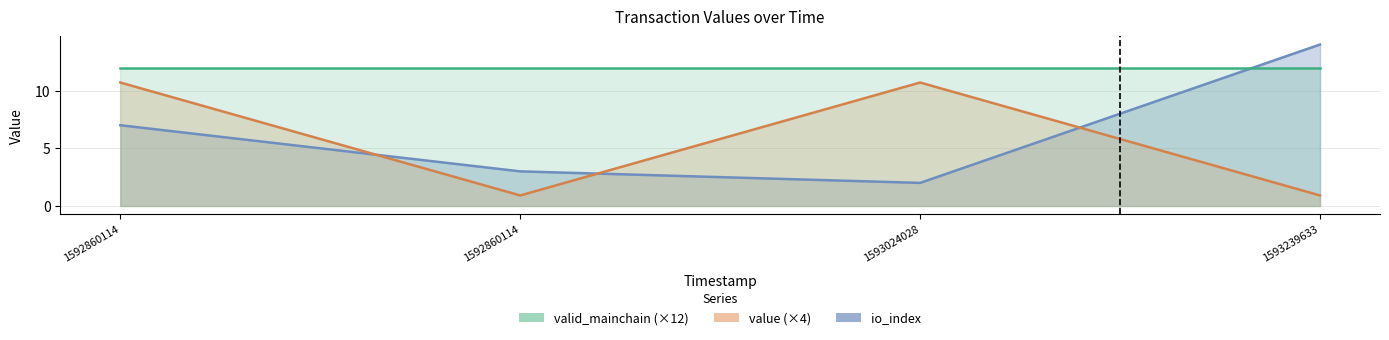

At which category is the sum across all series the highest?

1592860114